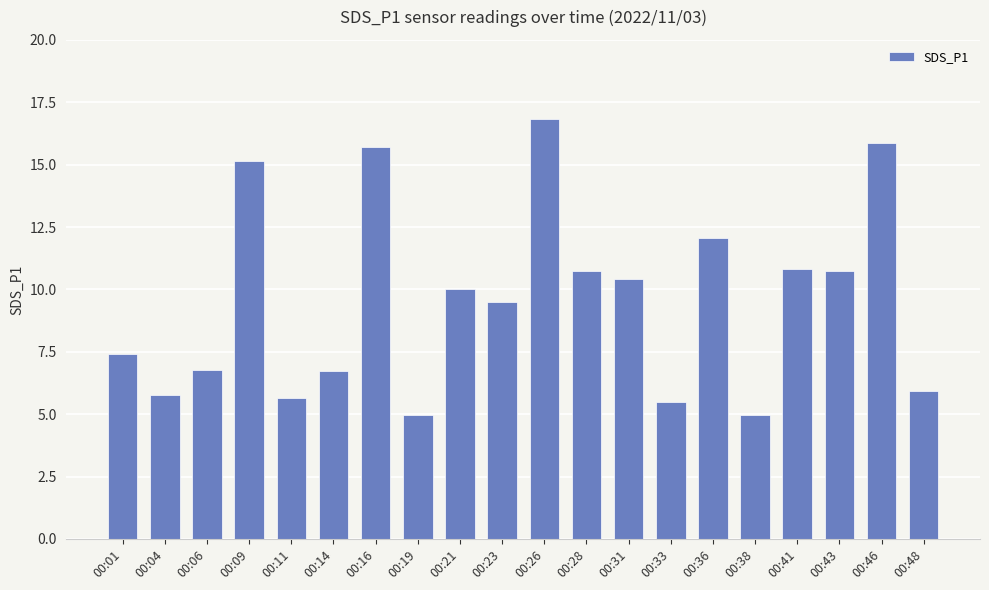

What is the value of the 8th bar from the left?

5.0